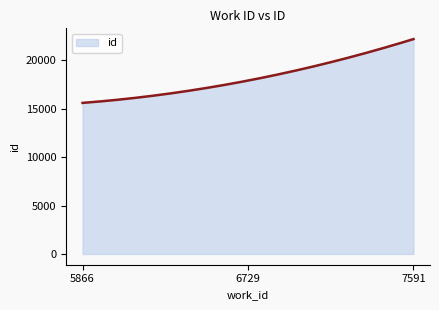

What is the minimum value shown in the chart?

15600.0